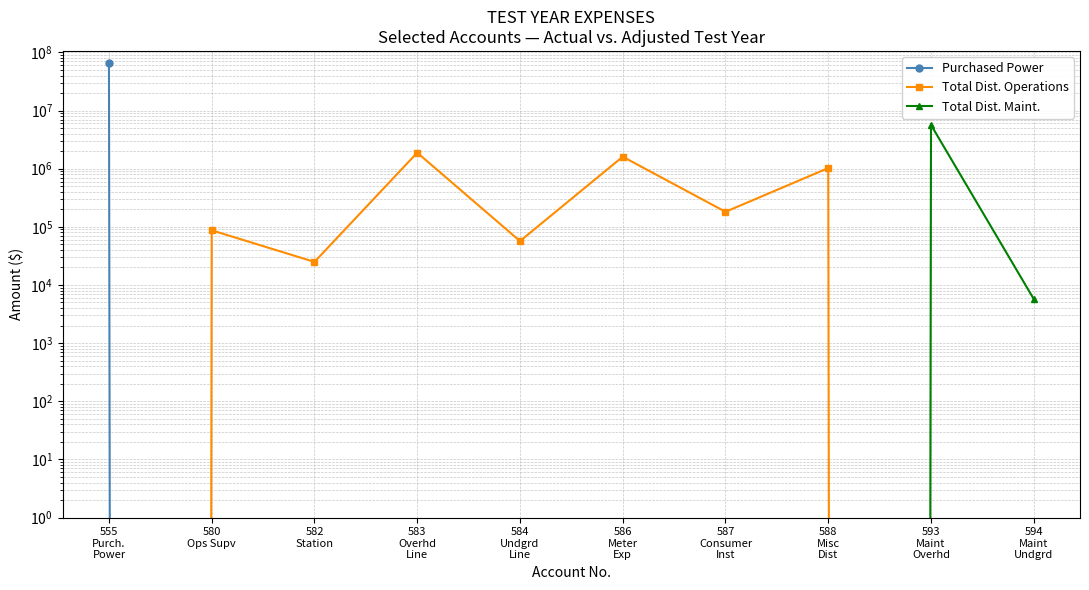

How many times do Total Dist. Operations and Total Dist. Maint. cross each other?

1